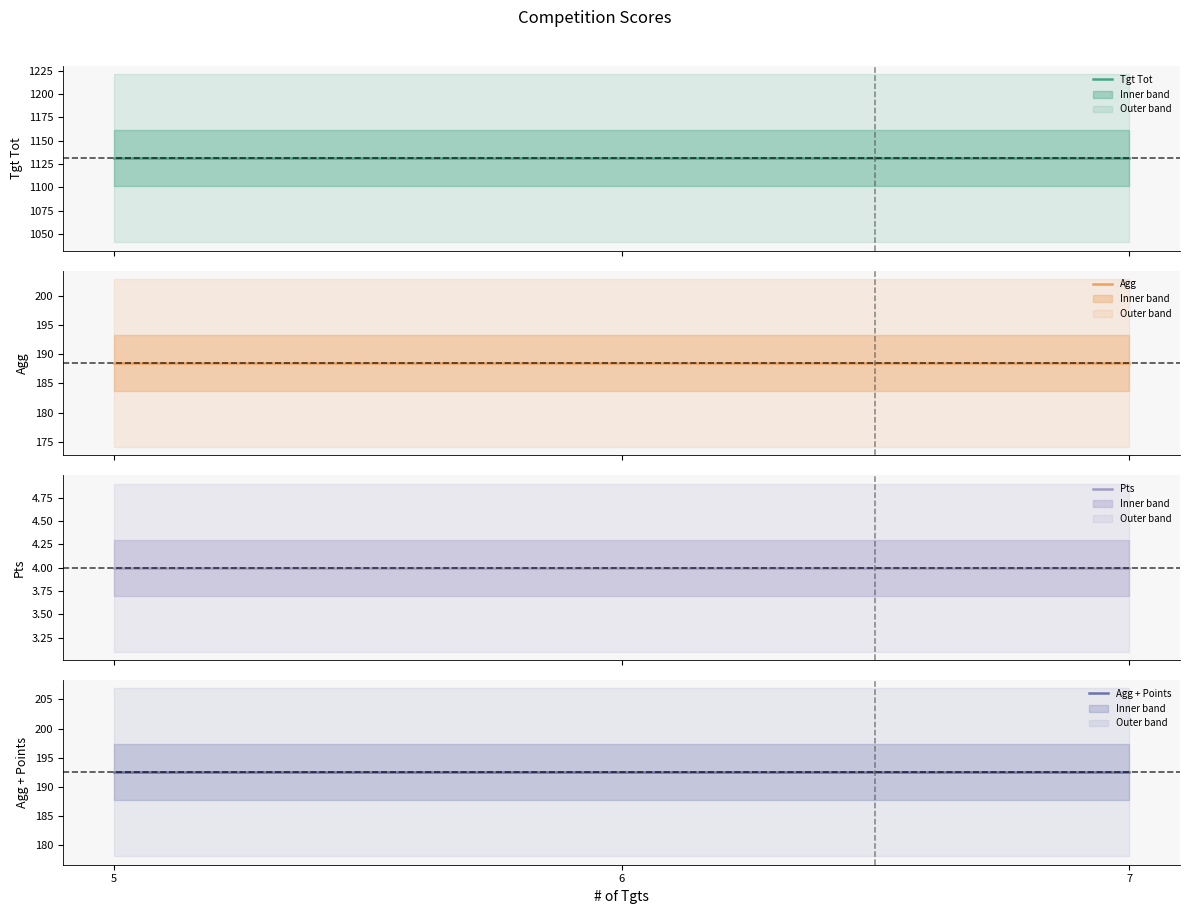

The Tgt Tot series shows 1528.0 at 6. True or false?

False